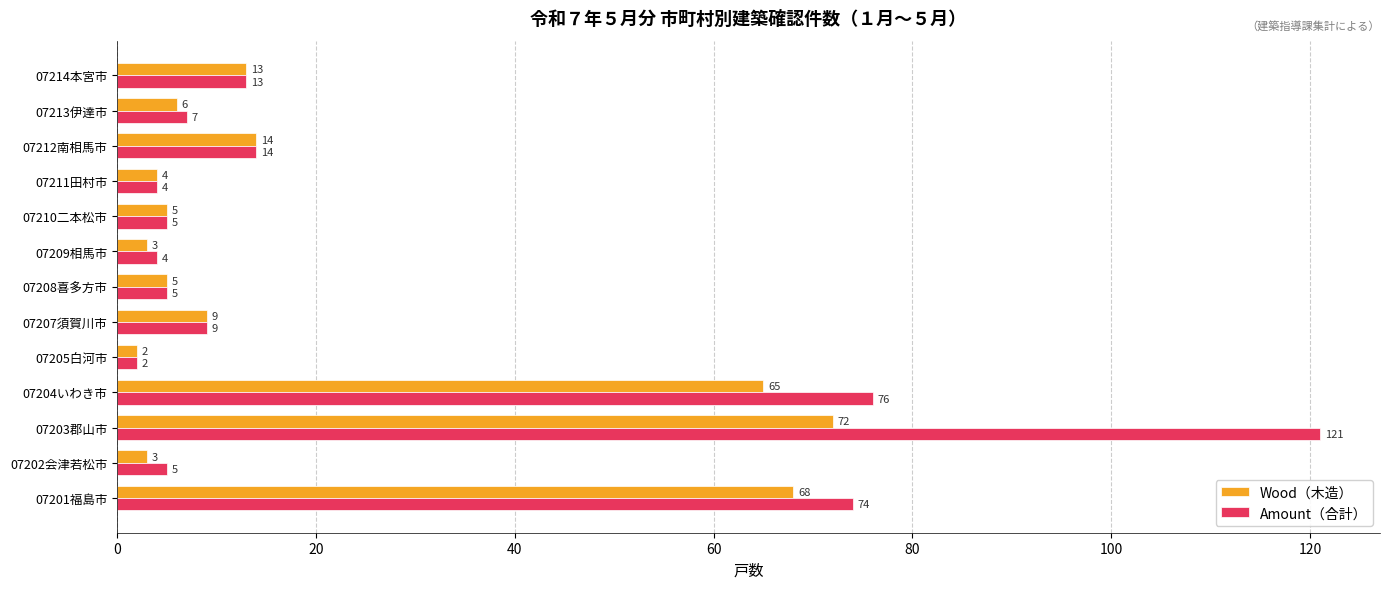

Is it true that Wood（木造） equals 65 at 07204いわき市?

True